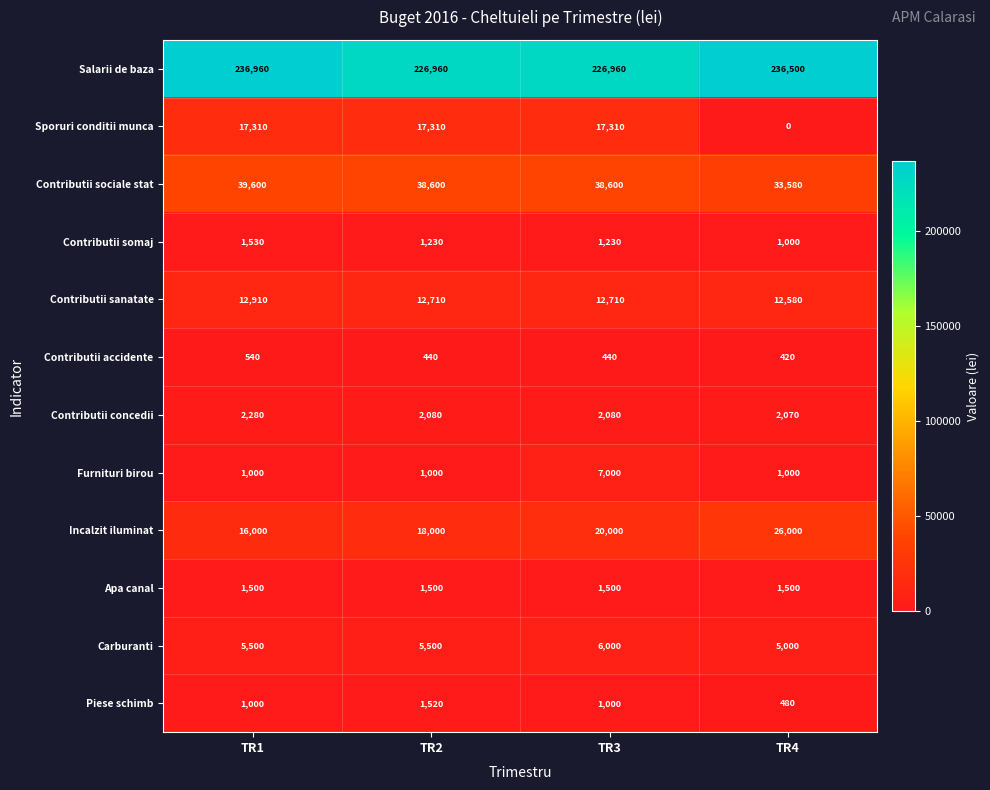

How many Contributii sanatate values are between 12710 and 12910?

3